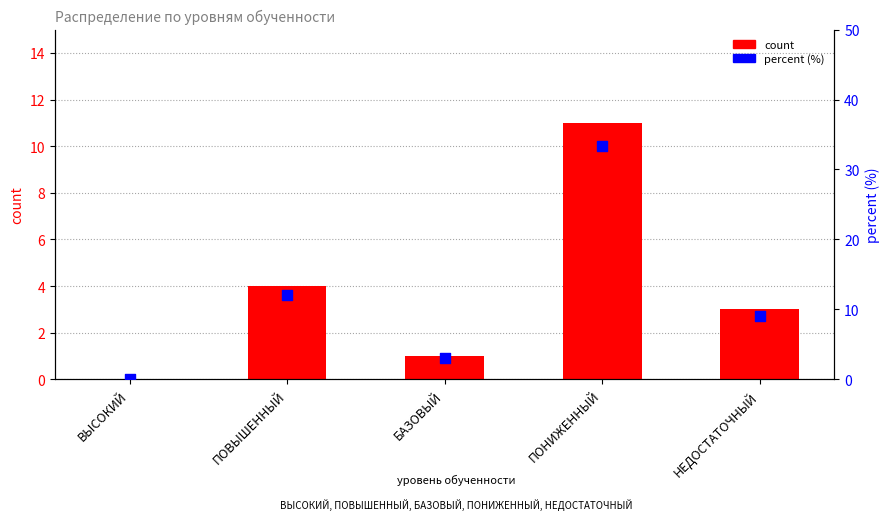

At how many categories does at least one series exceed 32?

1